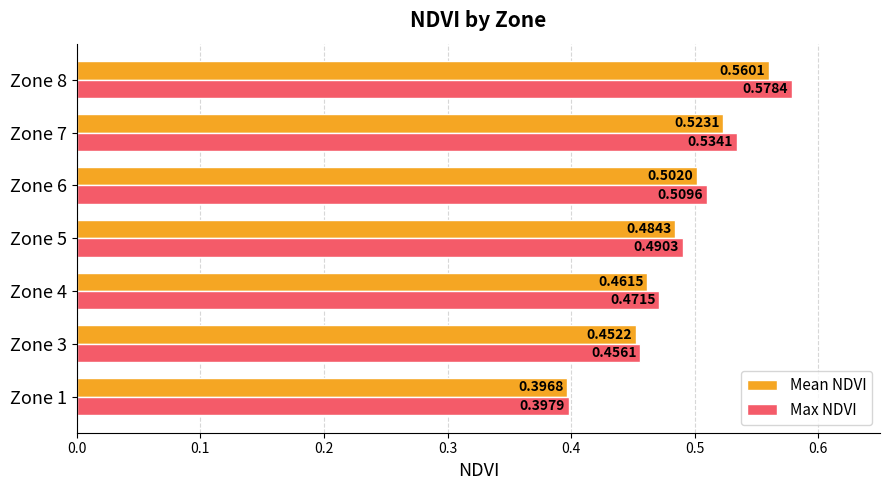

Between Zone 5 and Zone 7, which series saw the biggest shift?

Max NDVI